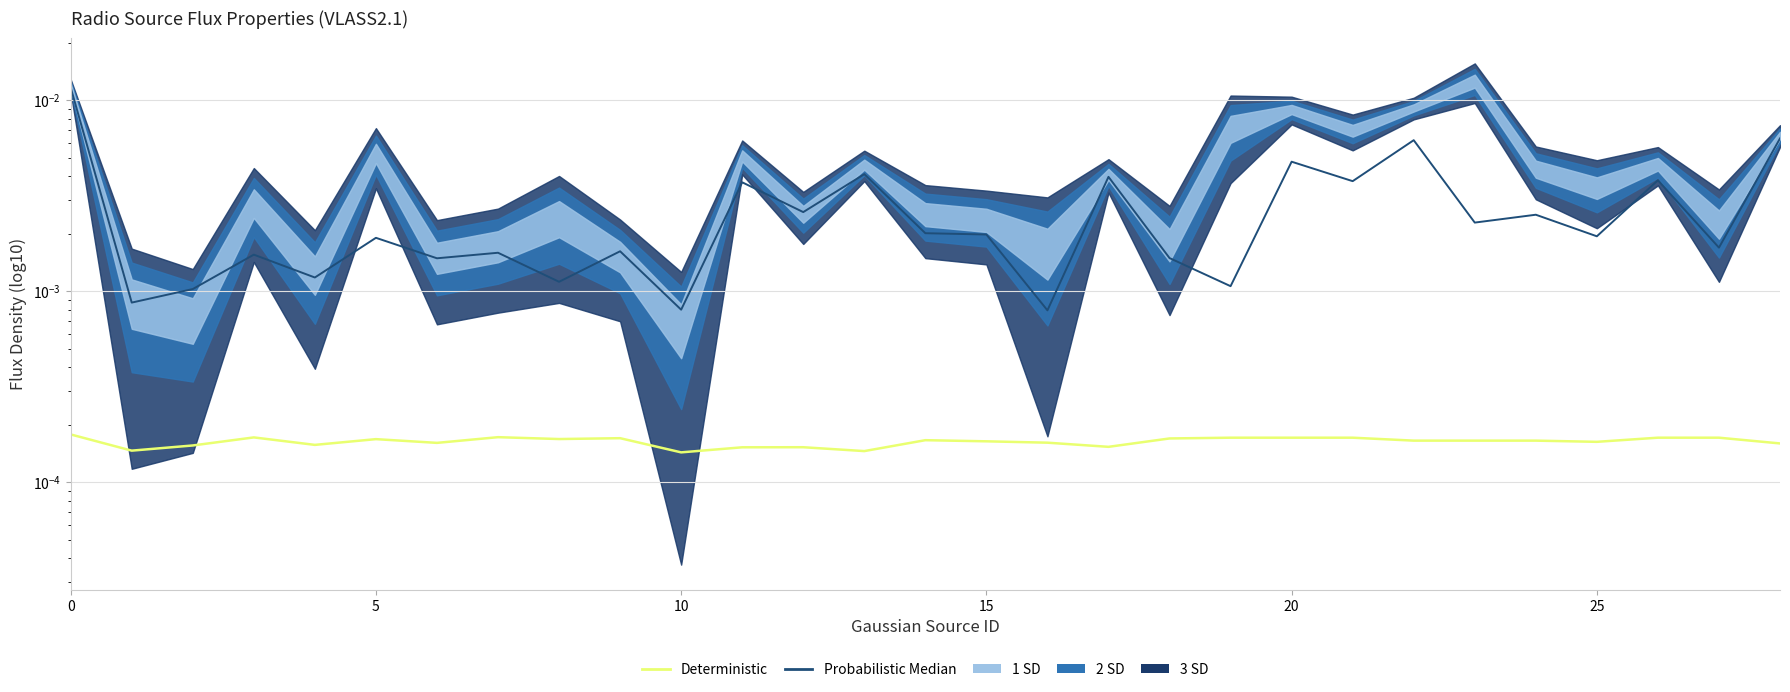

Between 5 and 27, which series saw the biggest shift?

Probabilistic Median